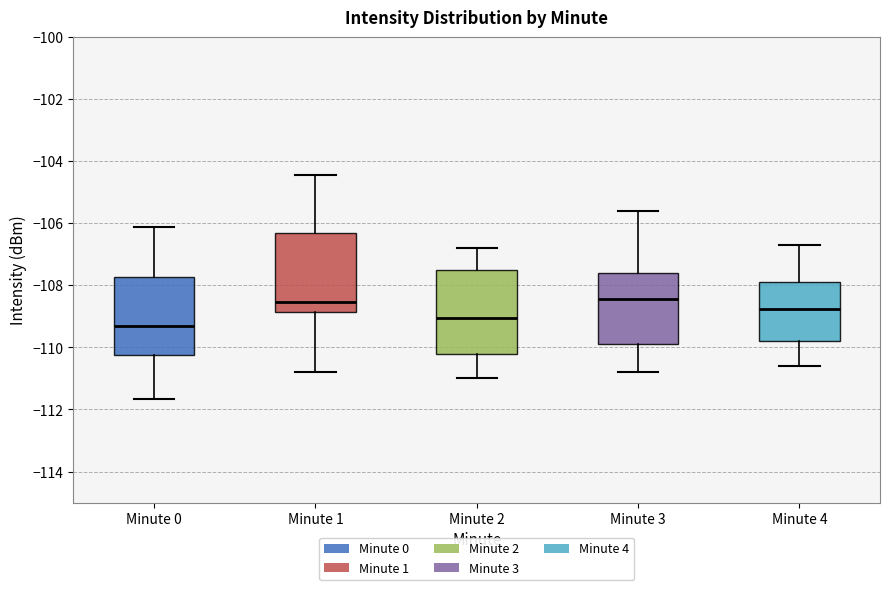

Which box's median line is the lowest?

Minute 0